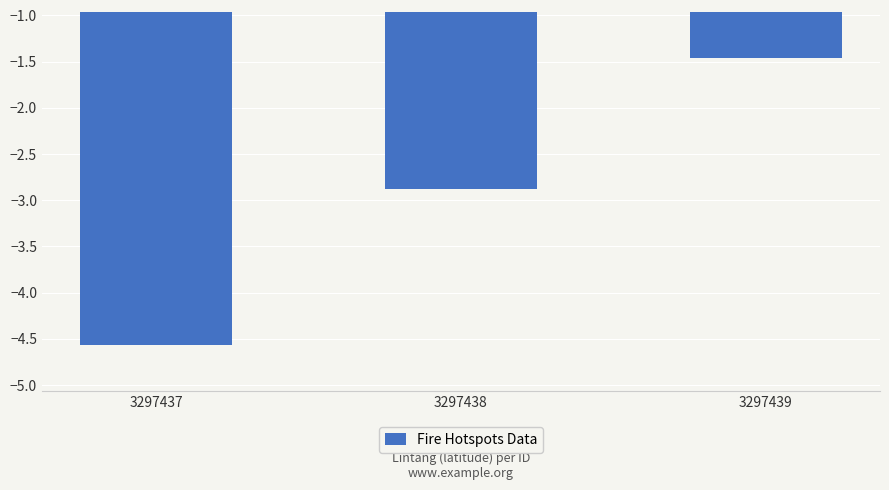

At which label does the data first exceed -2?

3297439